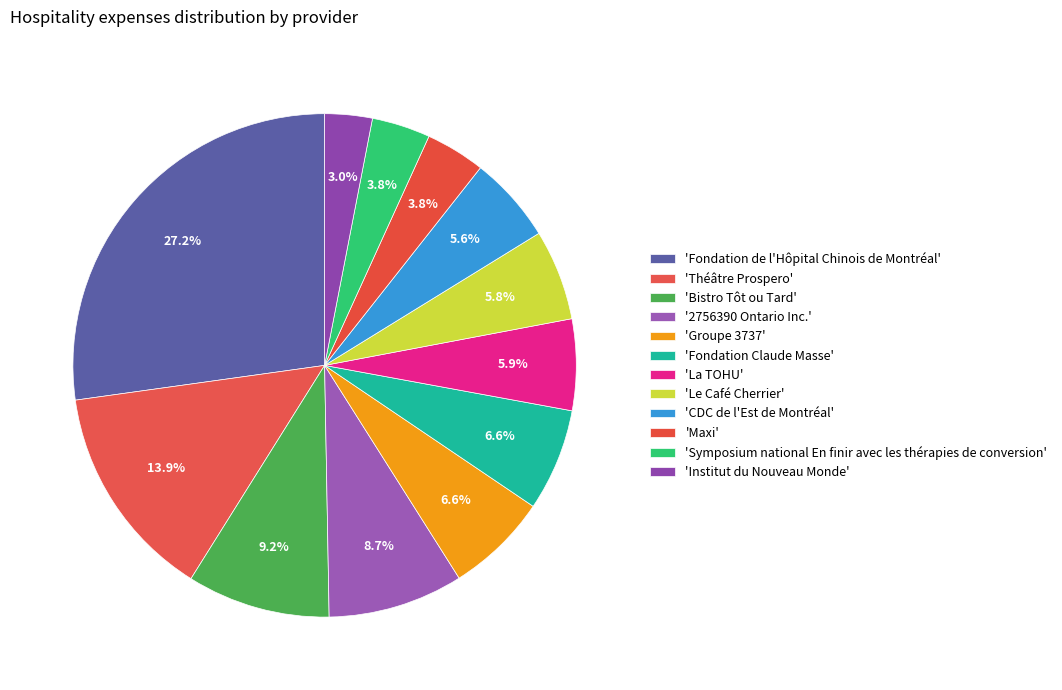

How many segments does this pie chart have?

12